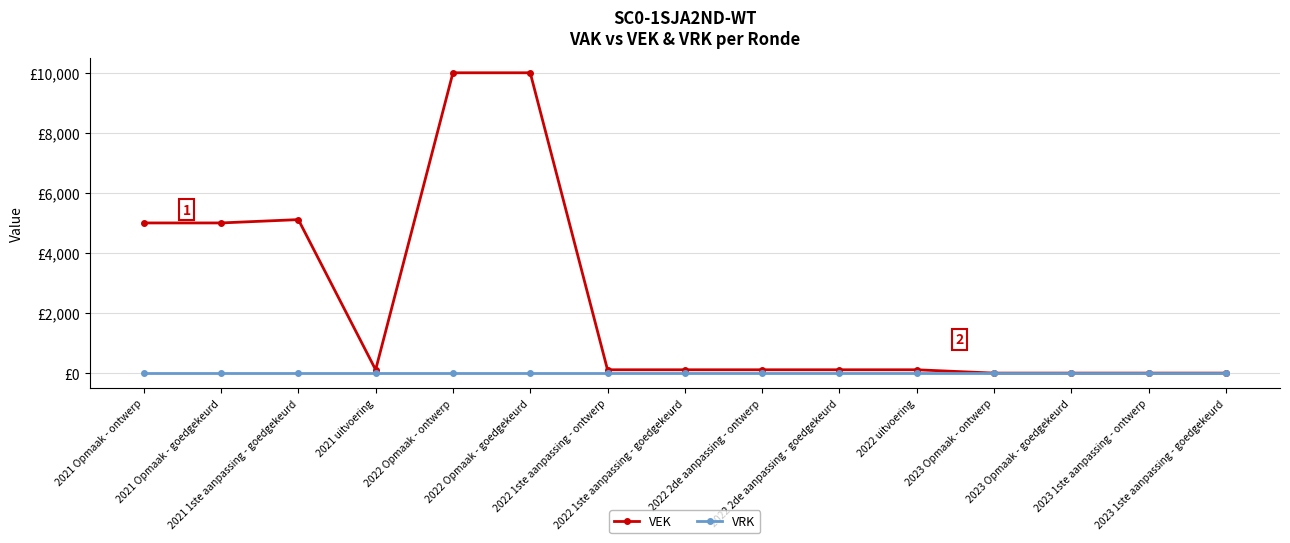

Does the chart have visible grid lines?

Yes